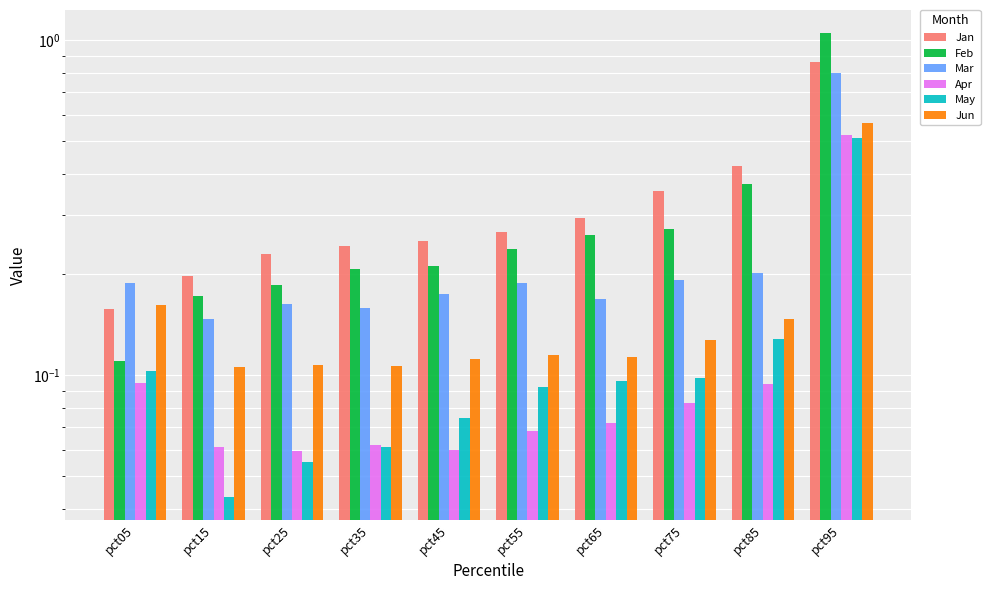

Read the Jun value at pct85.

0.1